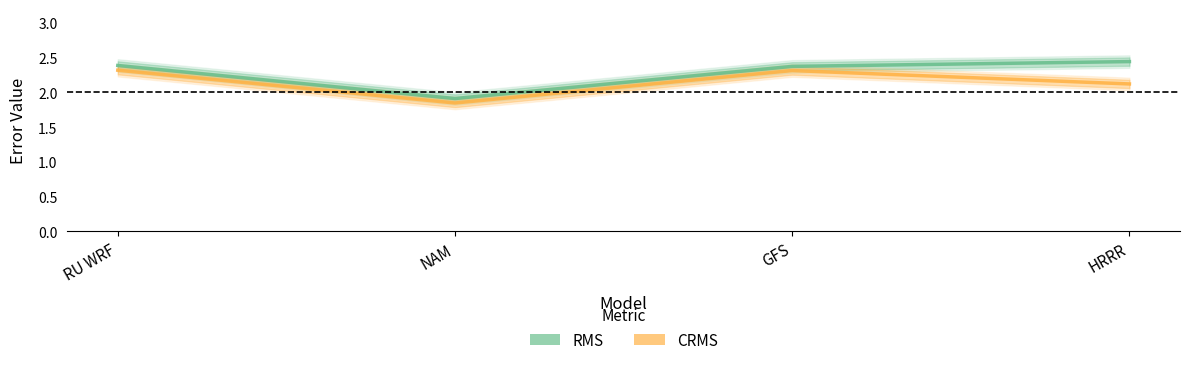

Which series changed the most between NAM and HRRR?

RMS